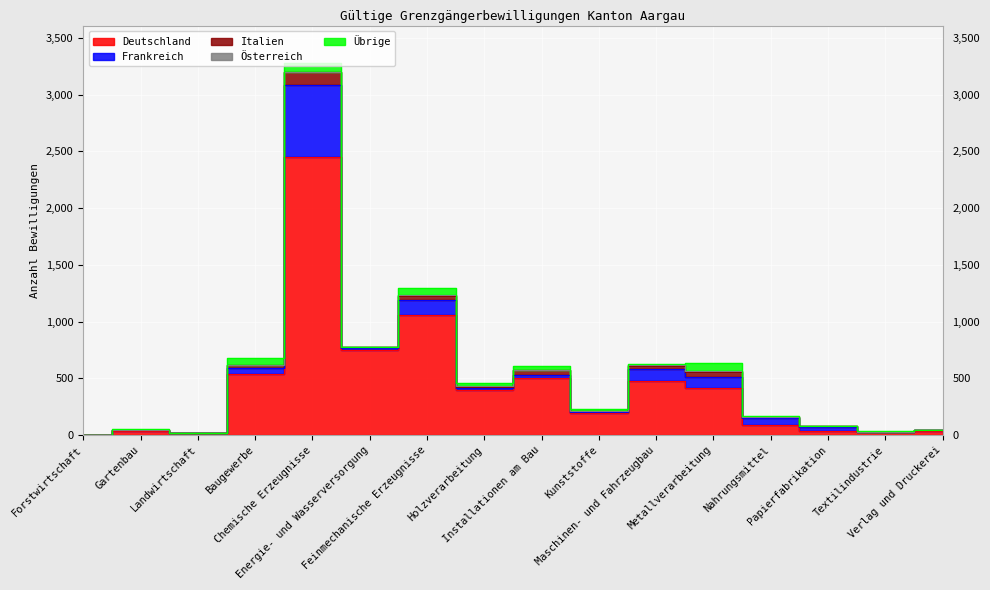

What is the label of the 5th point from the right?

Metallverarbeitung